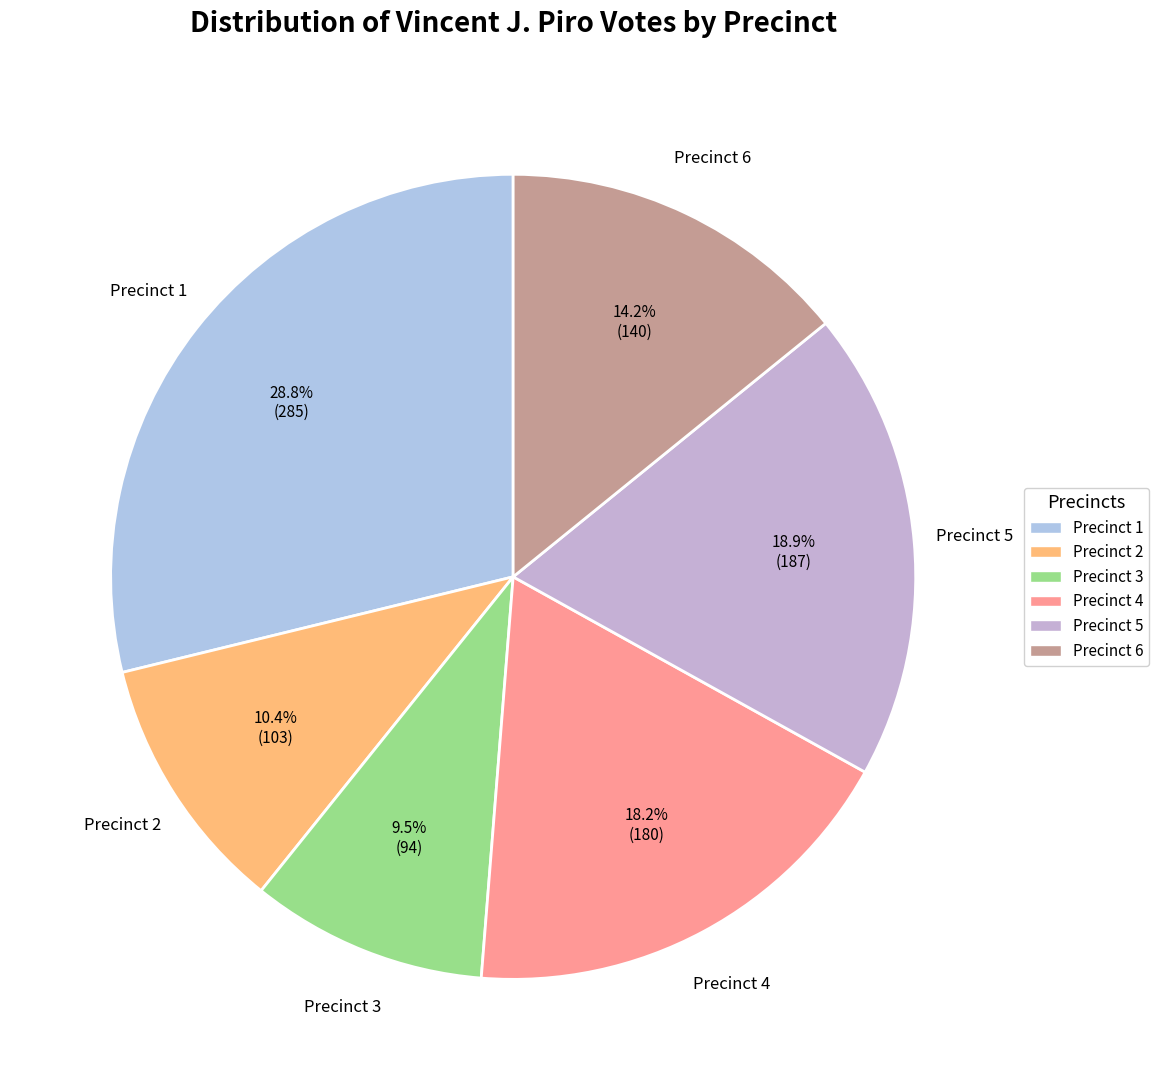

What percentage is the Precinct 1 slice, to the nearest percent?

29%